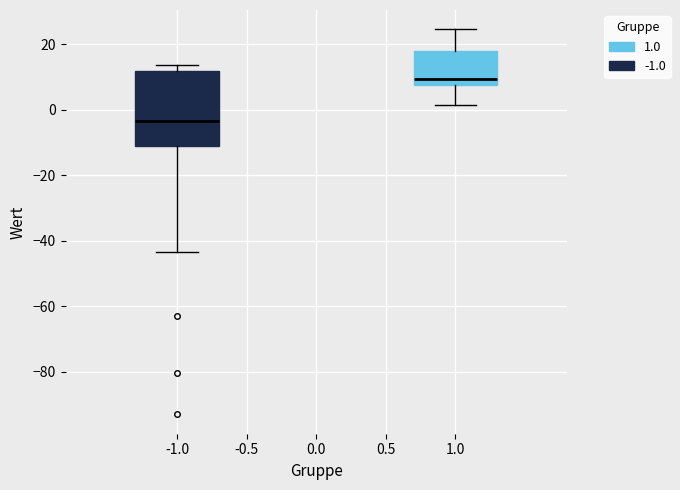

Reading left to right, read every box against the y-axis: the position of its median line, the range the box covers, and the ends of its whiskers. The values are not printed on the chart, so give them approximately, as read against the axis.

-1.0: median -4, box -12 to 12, whiskers -44 to 14
1.0: median 10, box 8 to 18, whiskers 2 to 24